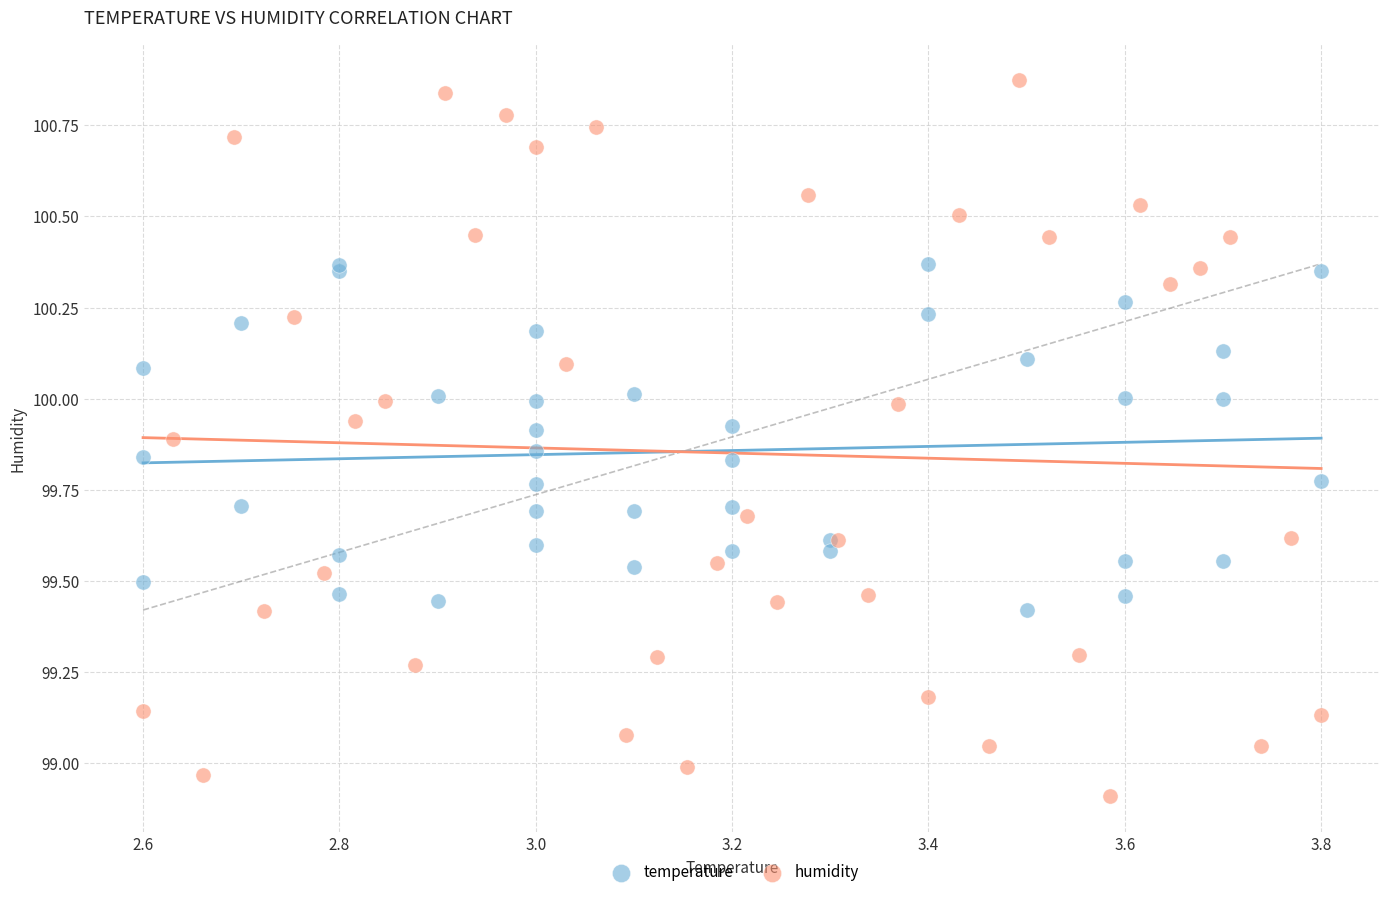

What are all the series names shown in the legend?

temperature, humidity